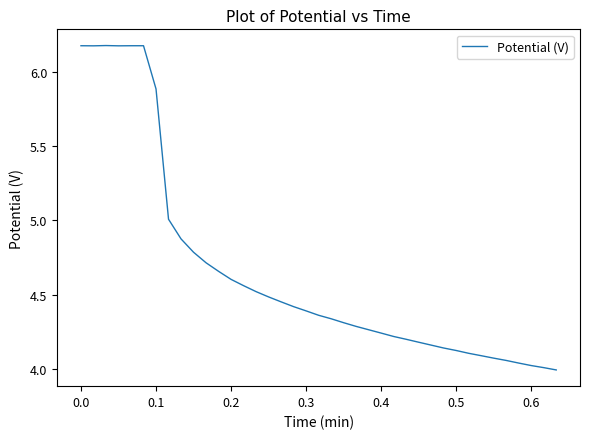

What is the greatest value displayed?

6.2